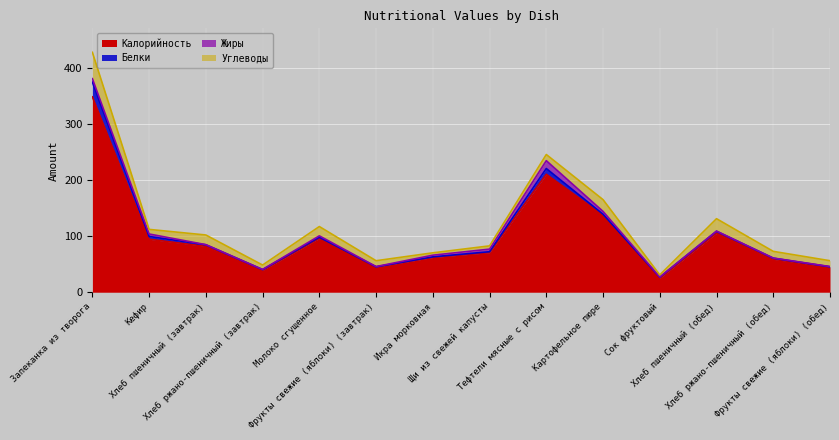

At which category is the sum across all series the highest?

Запеканка из творога